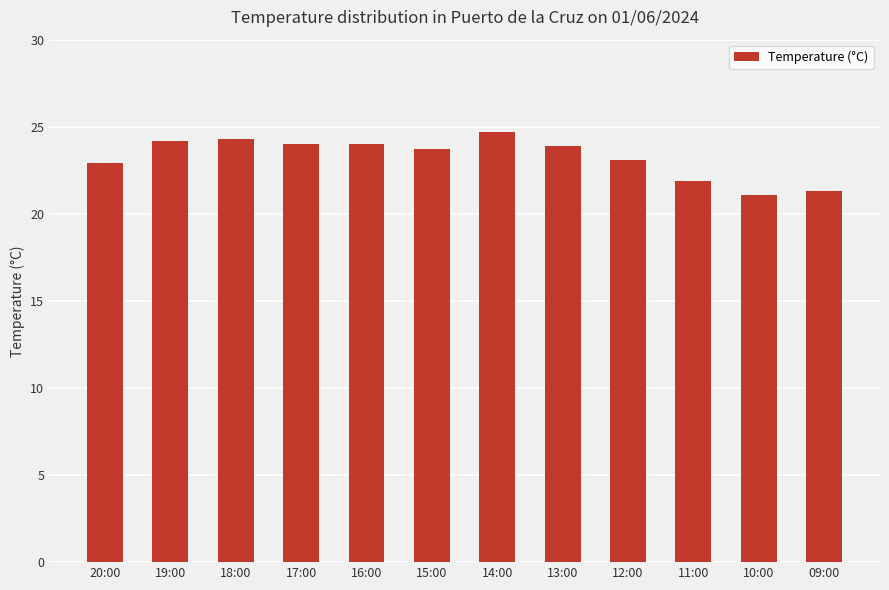

How many categories are shown in the chart?

12